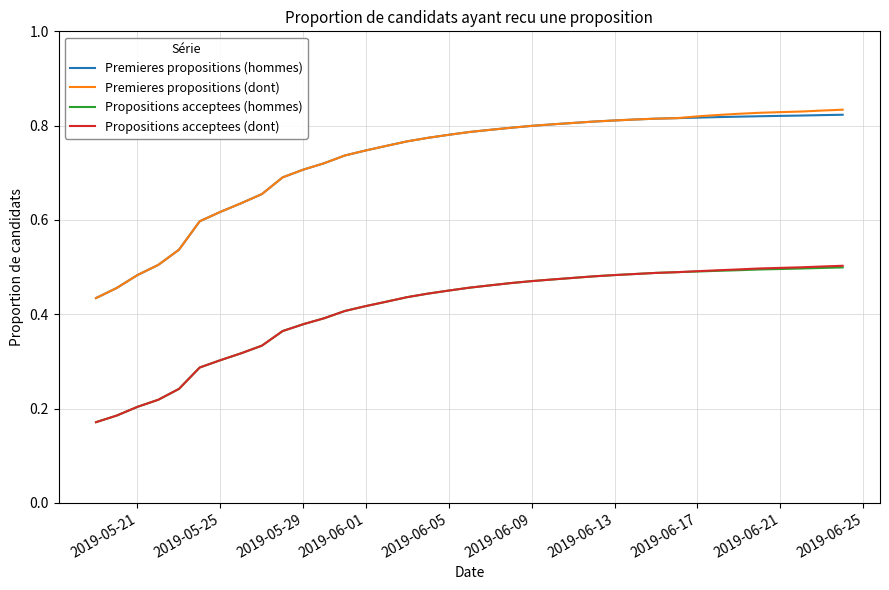

True or false: Premieres propositions (dont) and Propositions acceptees (hommes) intersect in this chart.

False